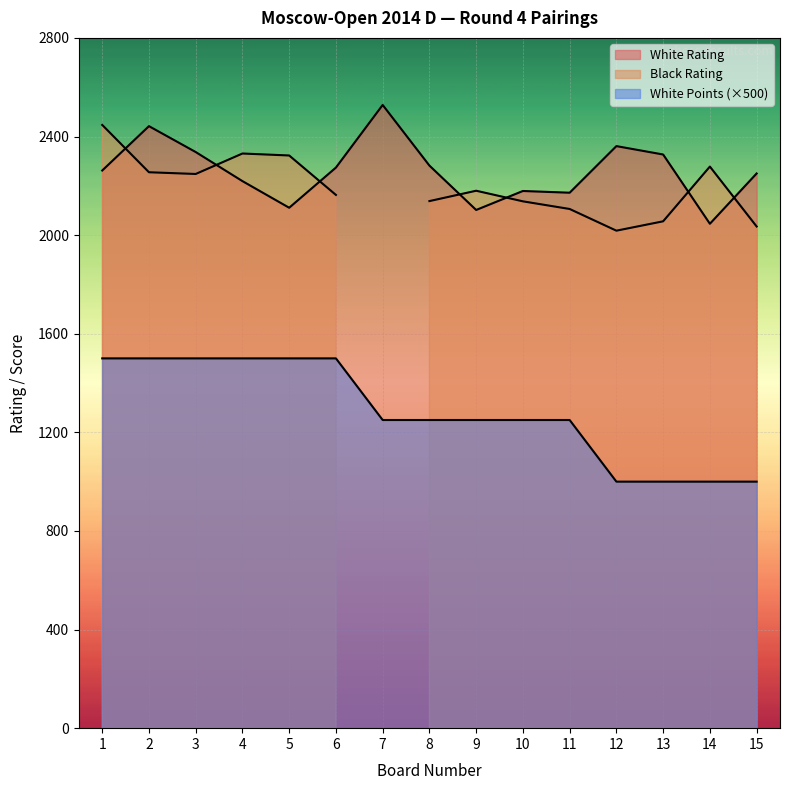

What is the difference between the highest and lowest values at 11?

922